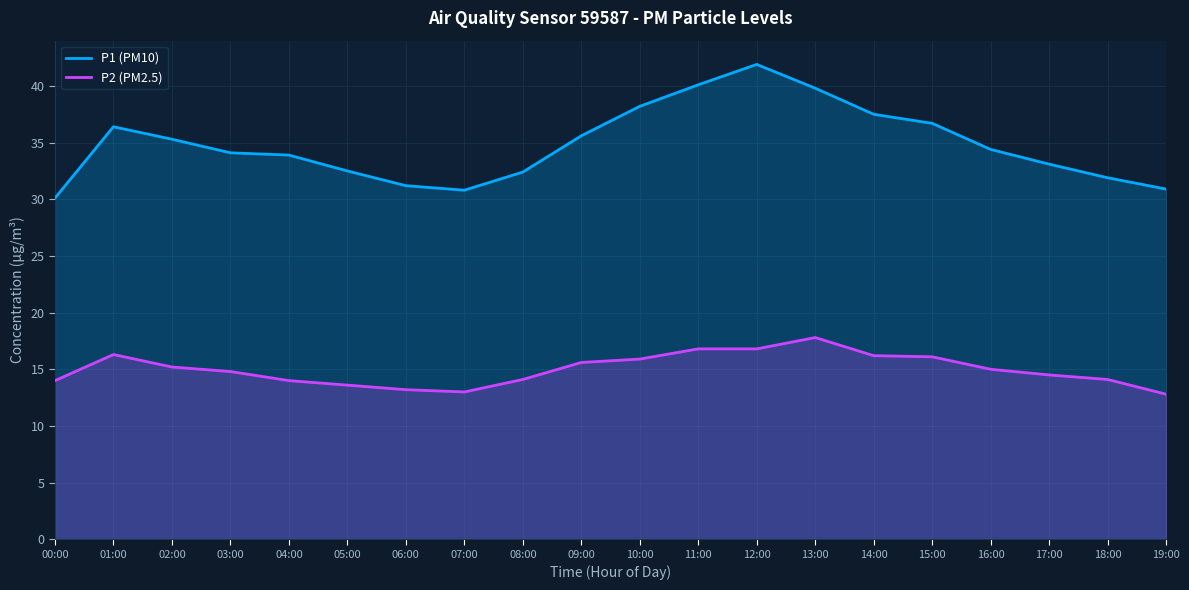

What is the average value of the P2 (PM2.5) series?

15.0